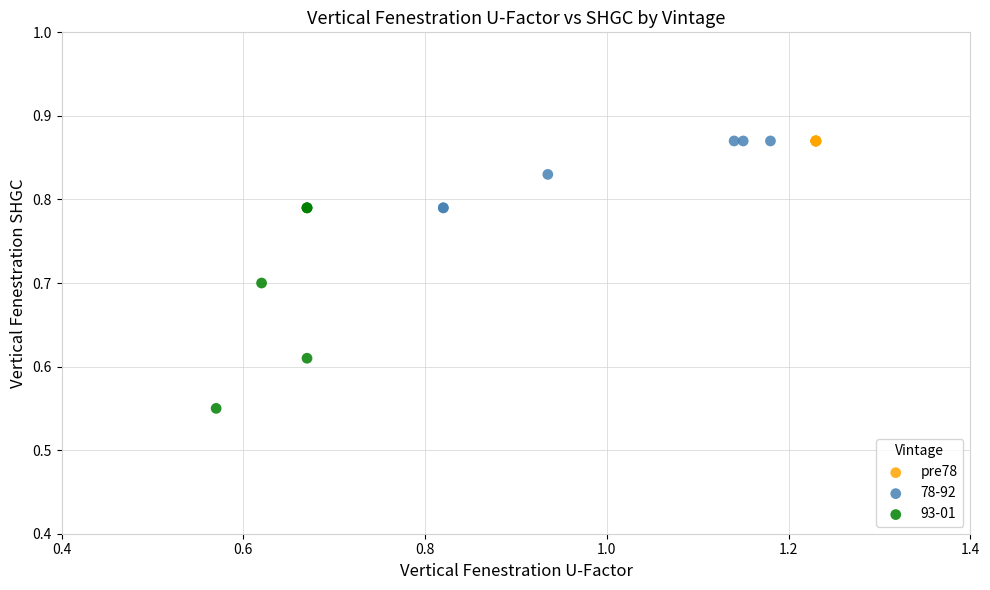

Which series reaches the minimum Y coordinate?

93-01